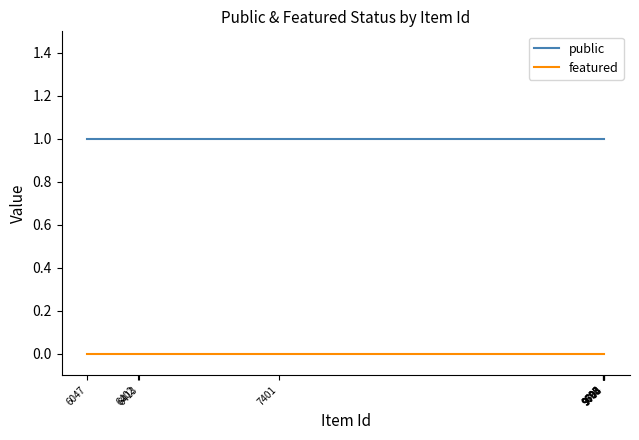

True or false: featured and public intersect in this chart.

False